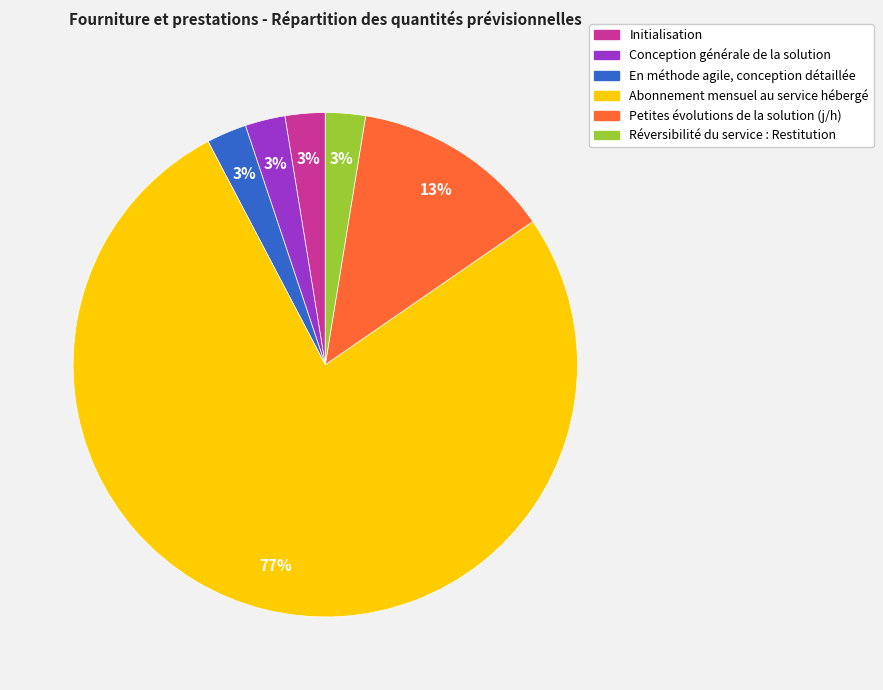

Is it true that Petites évolutions de la solution (j/h) is 7% of the pie?

False